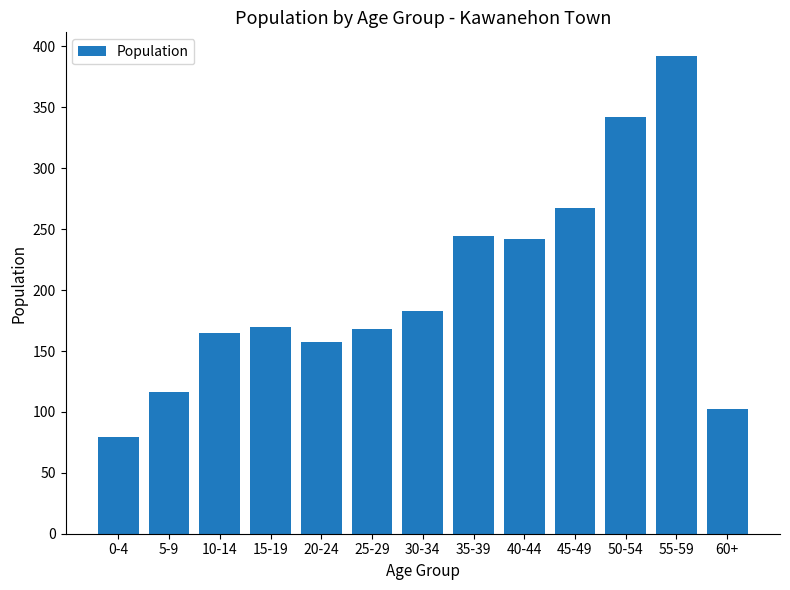

True or false: the data shows 392 at 55-59.

True